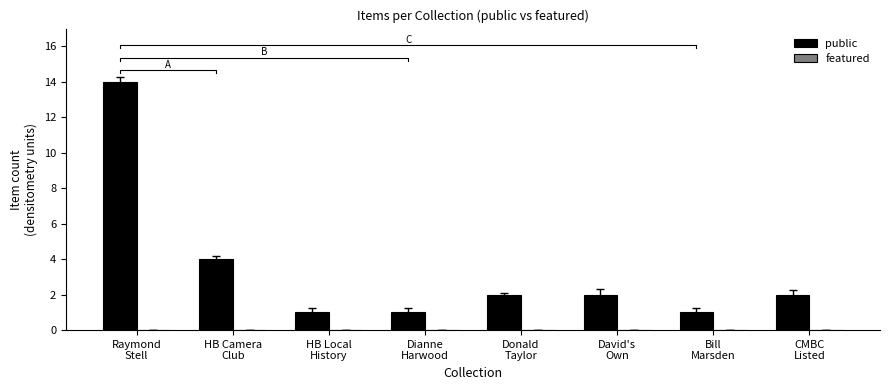

Reading left to right, extract all data points from this chart.

public: 14	4	1	1	2	2	1	2
featured: 0	0	0	0	0	0	0	0